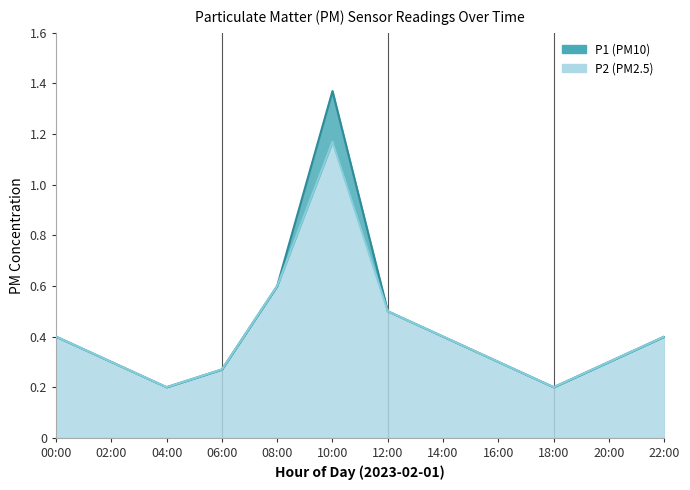

Where is P1 nearest to the value 0?

04:00